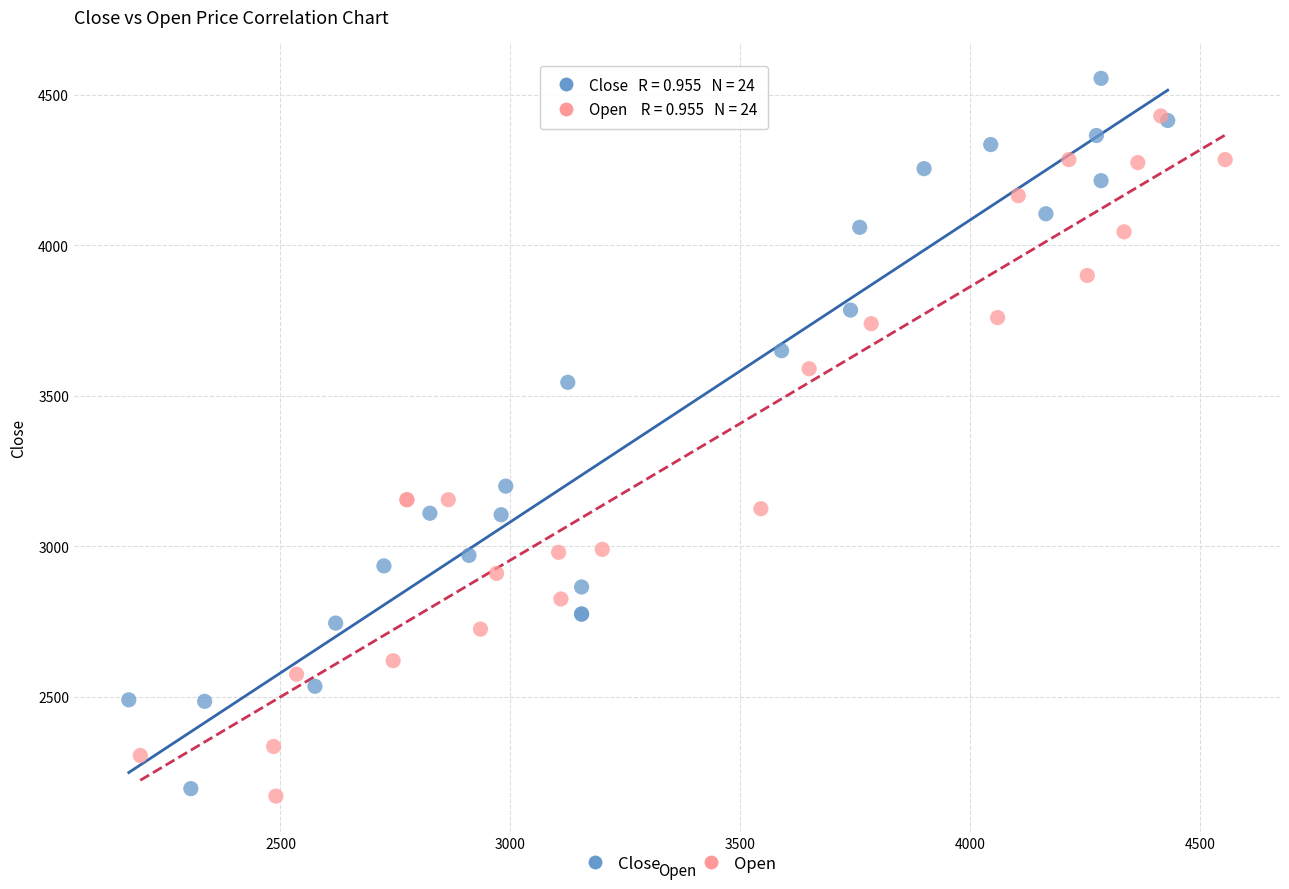

Which series contains the highest Y value?

Close